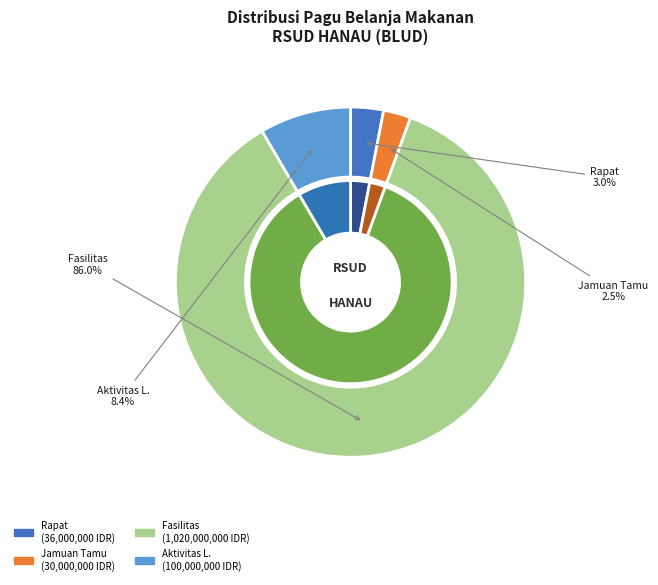

Is the sum of Belanja Makan Rapat (38945790) and Belanja Makan Fasilitas (38945794) greater than half?

Yes